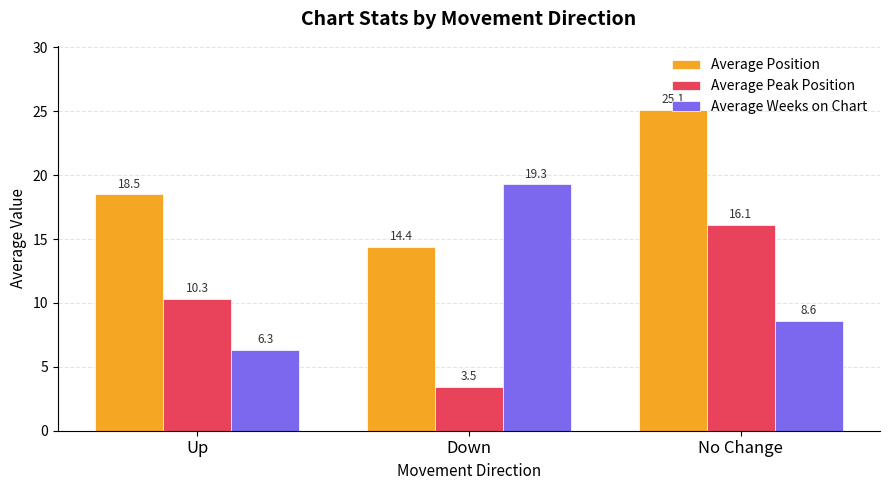

Rank the series by their average value, from lowest to highest.

Average Peak Position, Average Weeks on Chart, Average Position